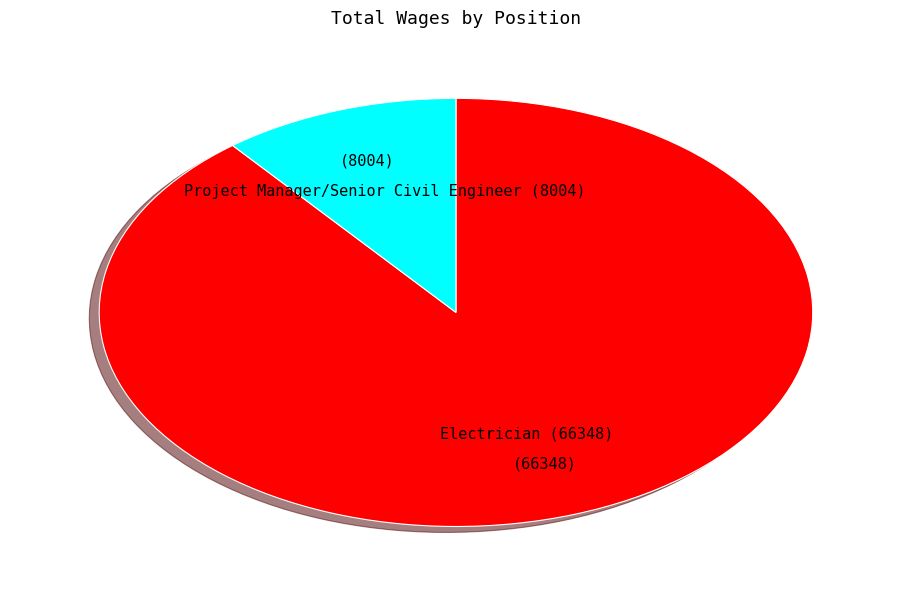

Combined, do Project Manager/Senior Civil Engineer and Electrician account for over 50%?

Yes